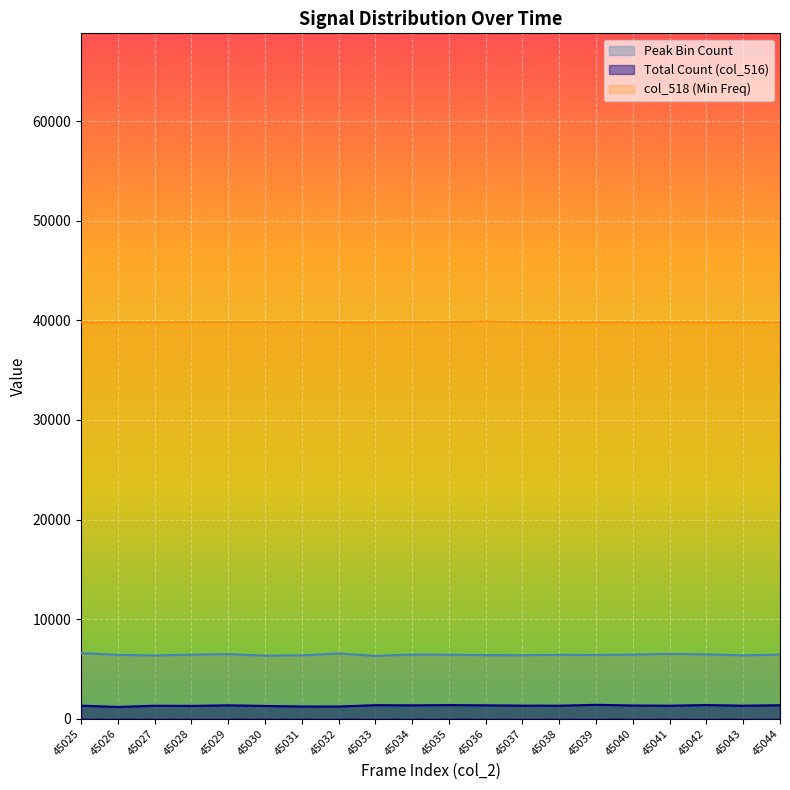

Approximately how many times larger is the value at 45036 compared to 45038?

1.0